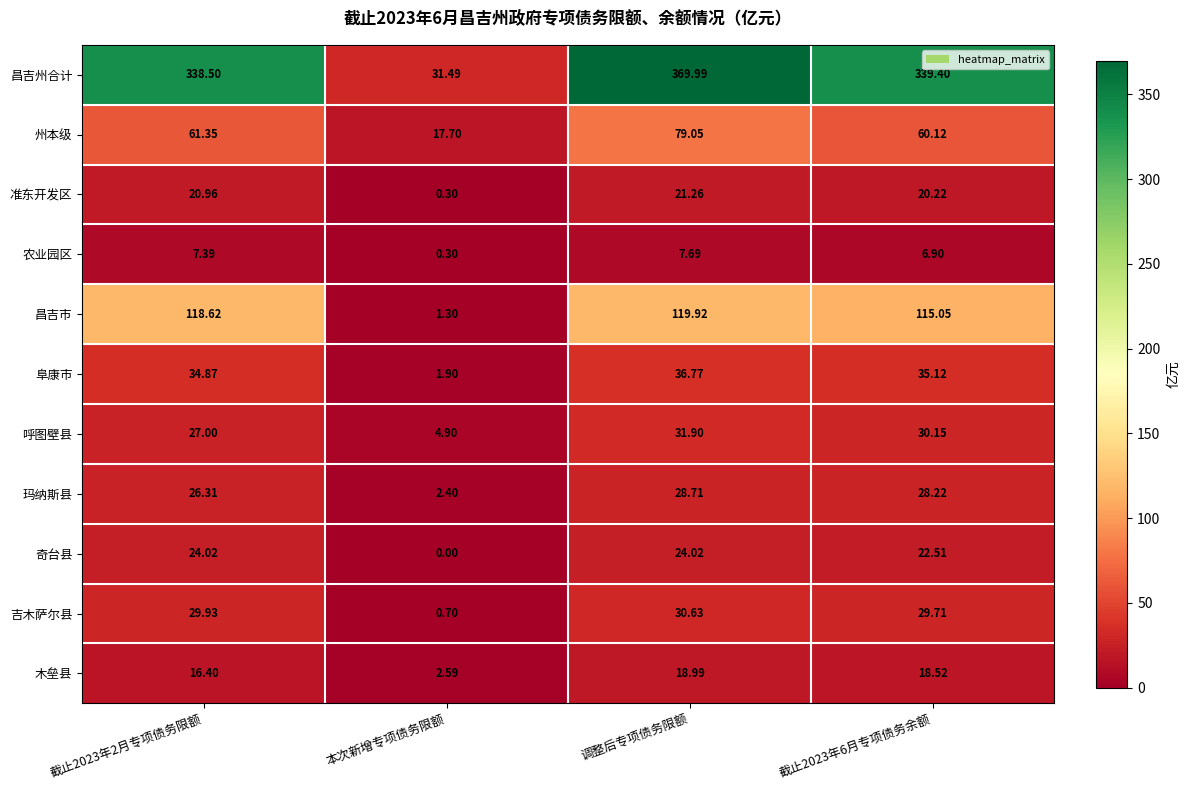

Rank the series at 截止2023年6月专项债务余额 from lowest to highest value.

农业园区, 木垒县, 准东开发区, 奇台县, 玛纳斯县, 吉木萨尔县, 呼图壁县, 阜康市, 州本级, 昌吉市, 昌吉州合计